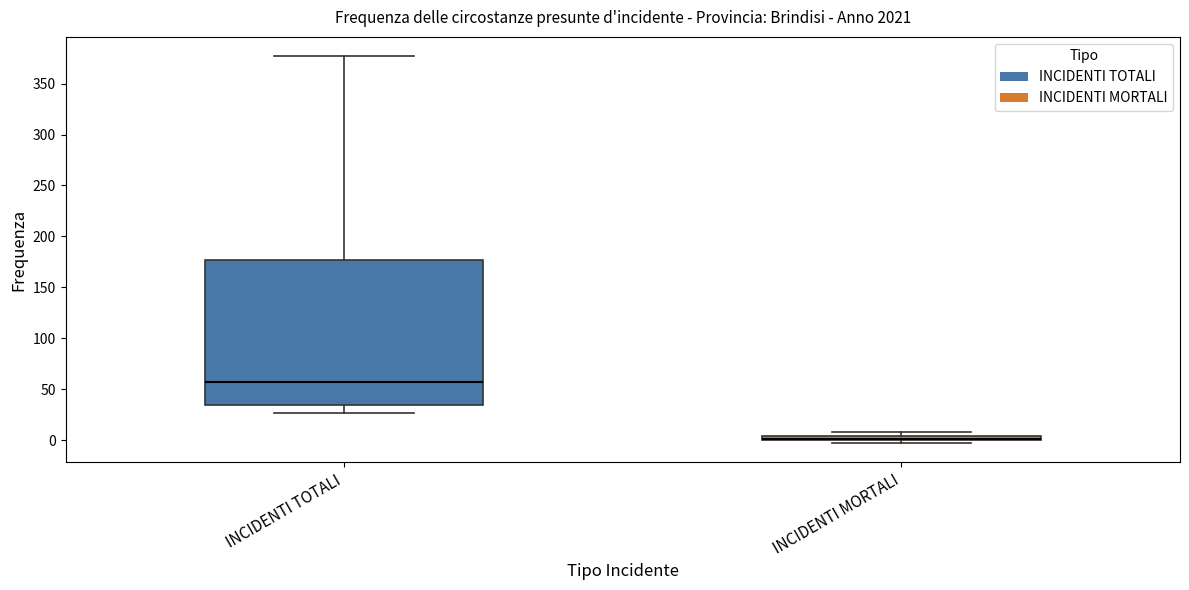

Where is the upper edge of the box for INCIDENTI TOTALI on the y-axis? The values are not printed on the chart, so give them approximately, as read against the axis.

175